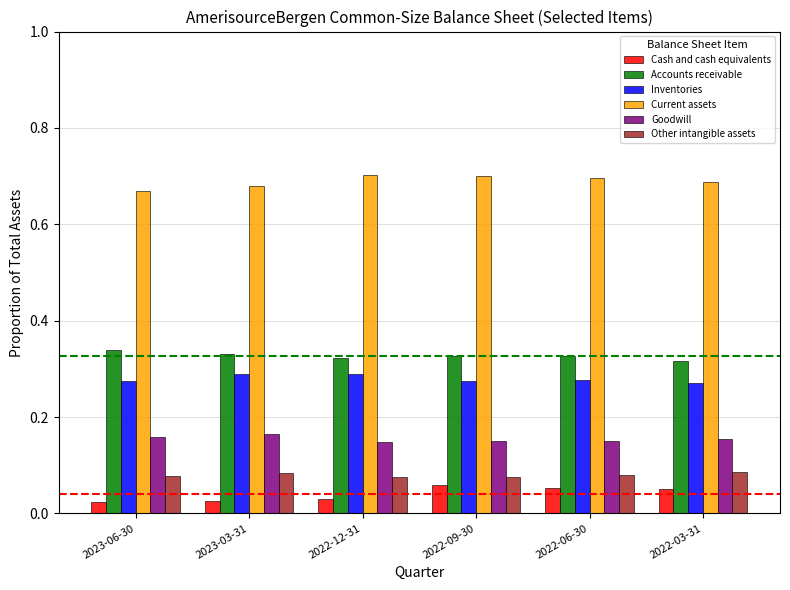

What is the spread (max minus min) of values at 2023-06-30?

0.6